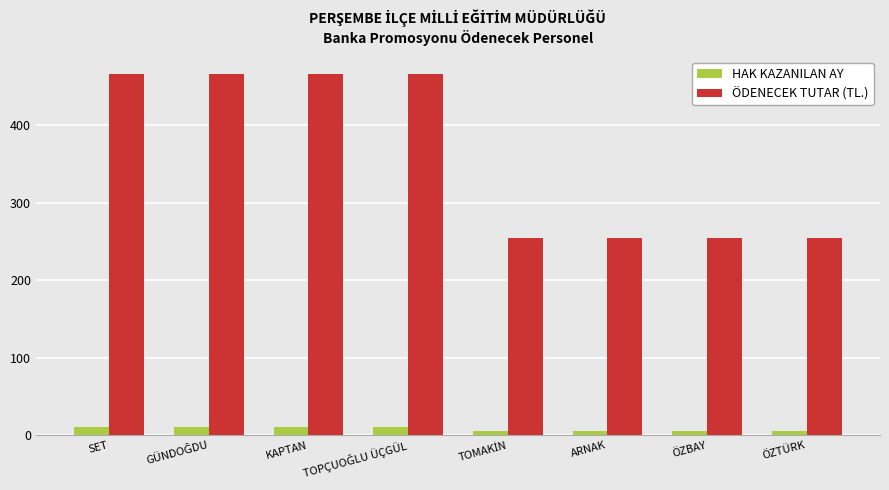

What is the difference between the second highest and second lowest values in the ÖDENECEK TUTAR (TL.) series?

211.7